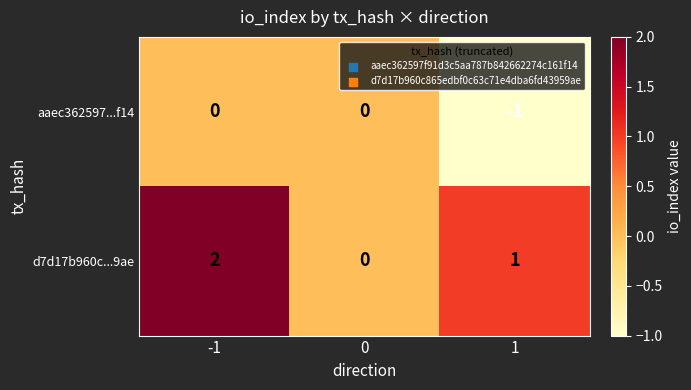

Is it true that d7d17b960c...9ae equals 0 at 1?

False